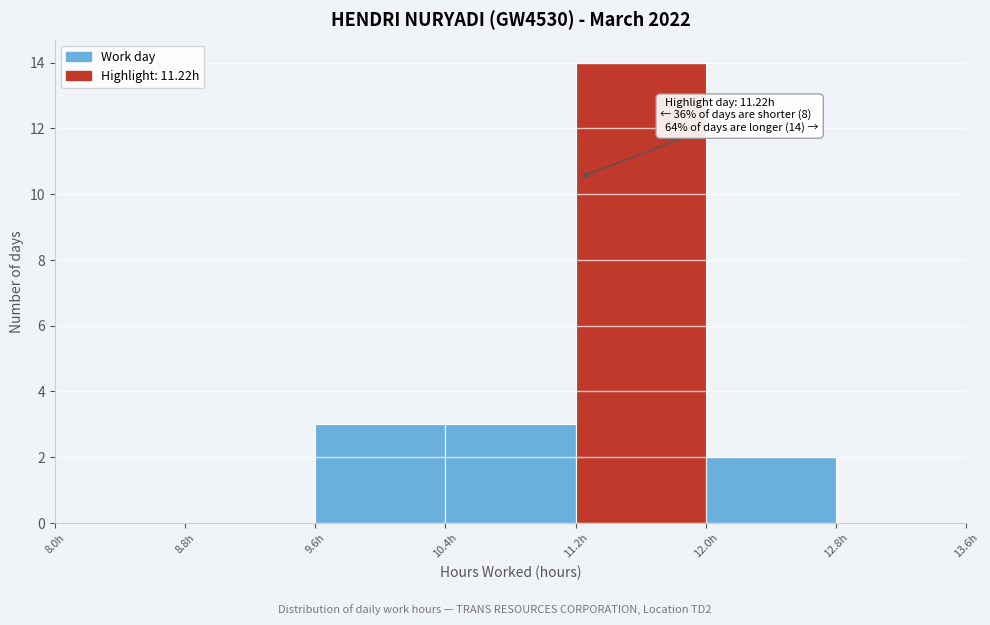

Which range on the x-axis has the tallest bar?

11.2 to 12.0